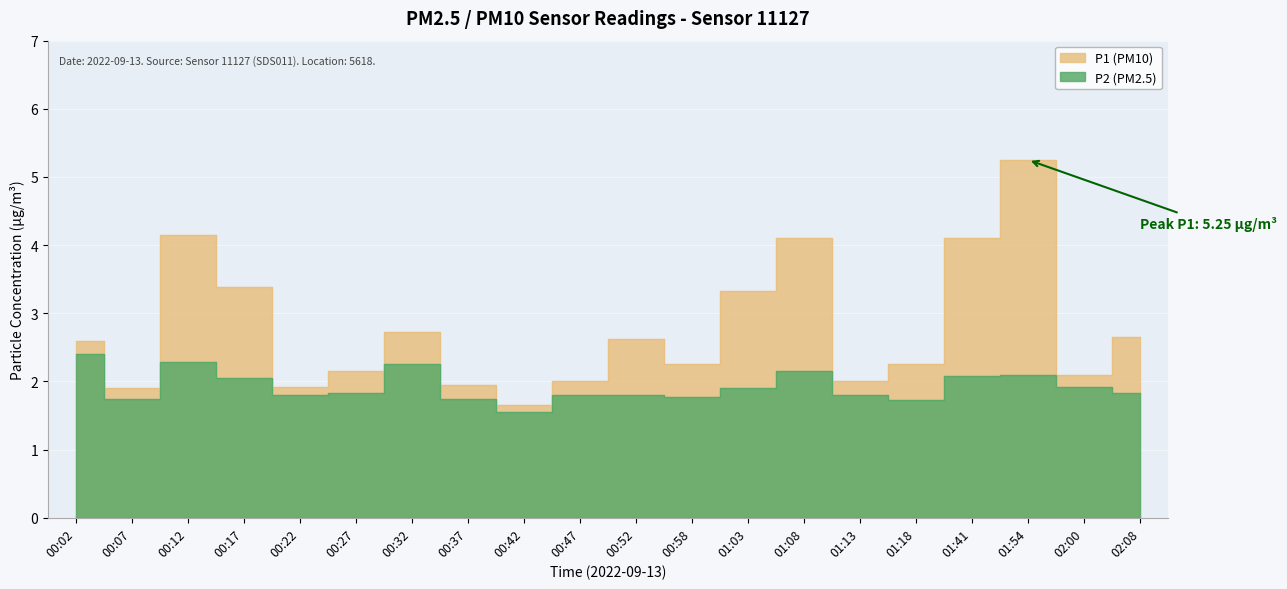

True or false: P2 and P1 intersect in this chart.

False